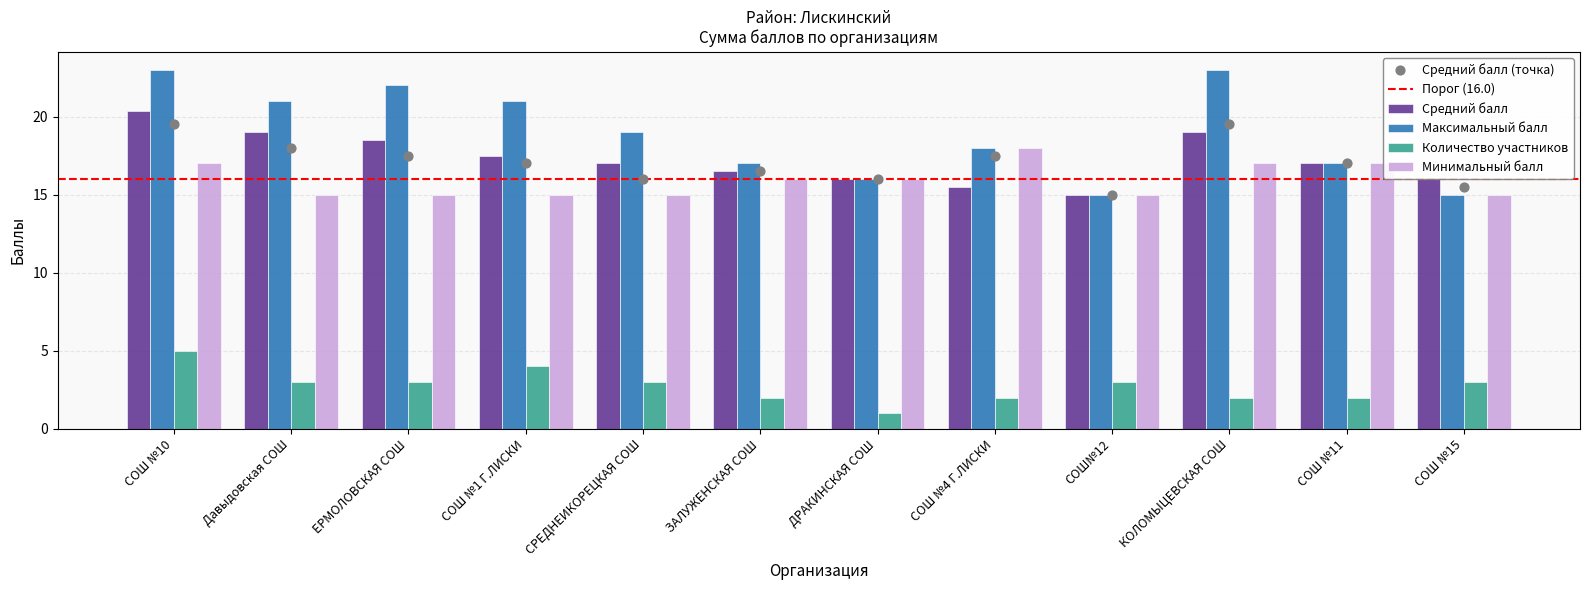

Which series contains the highest Y value?

Максимальный балл